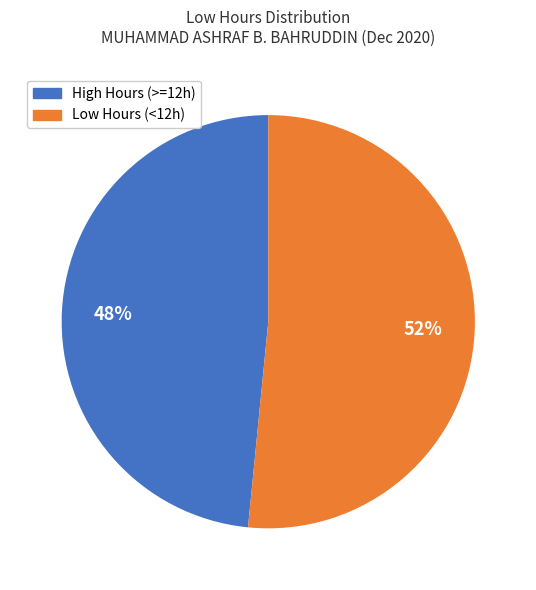

To the nearest percent, what is the average slice percentage?

50%